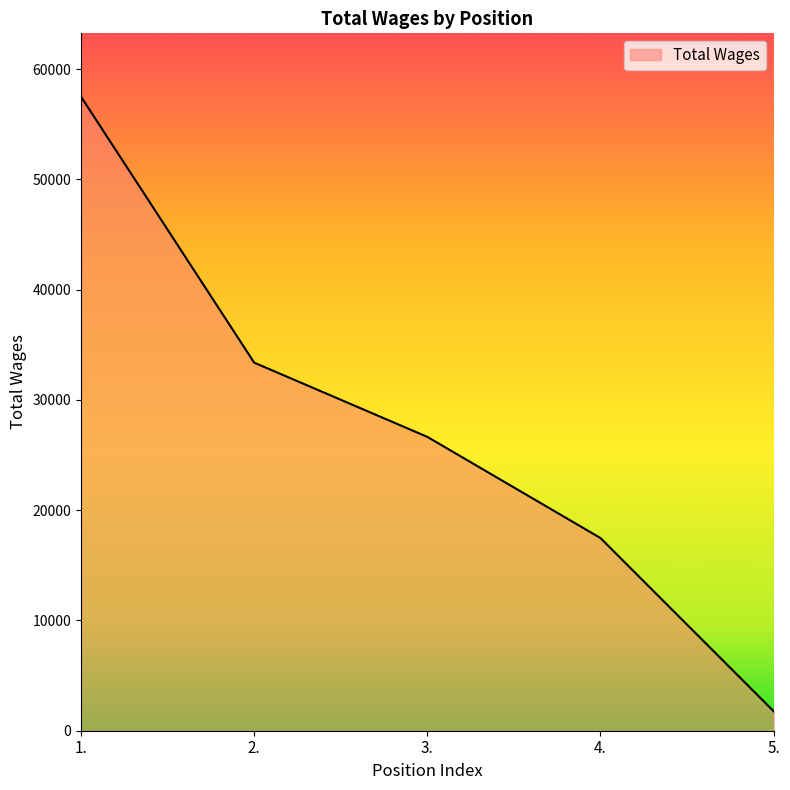

Is it true that the value at 2. is 33387?

True